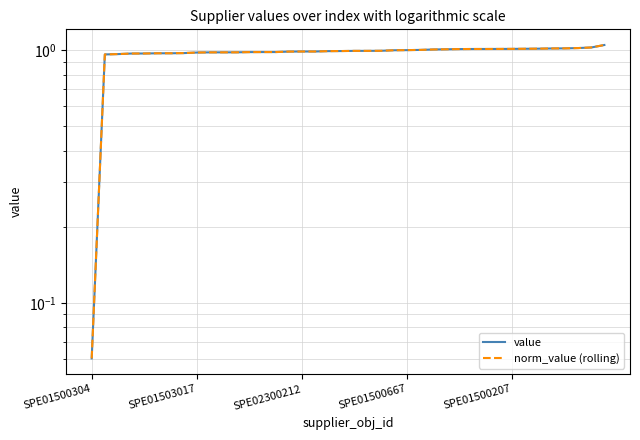

What is the difference between the maximum and second lowest values in the norm_value (rolling) series?

0.1